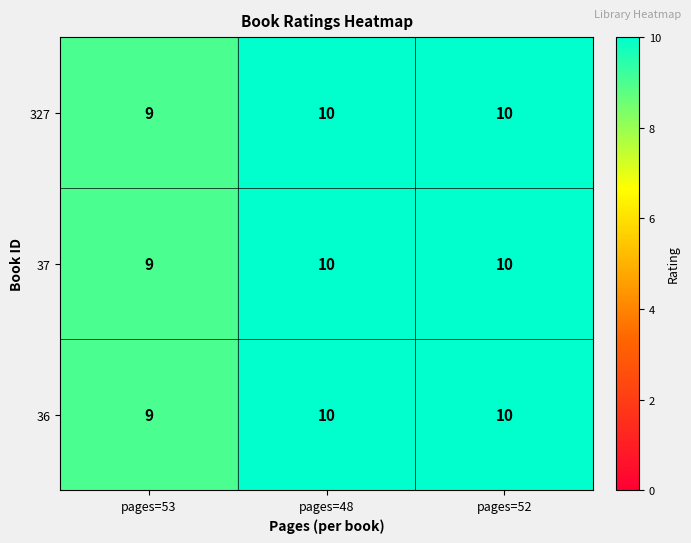

Count the number of categories in the chart.

3